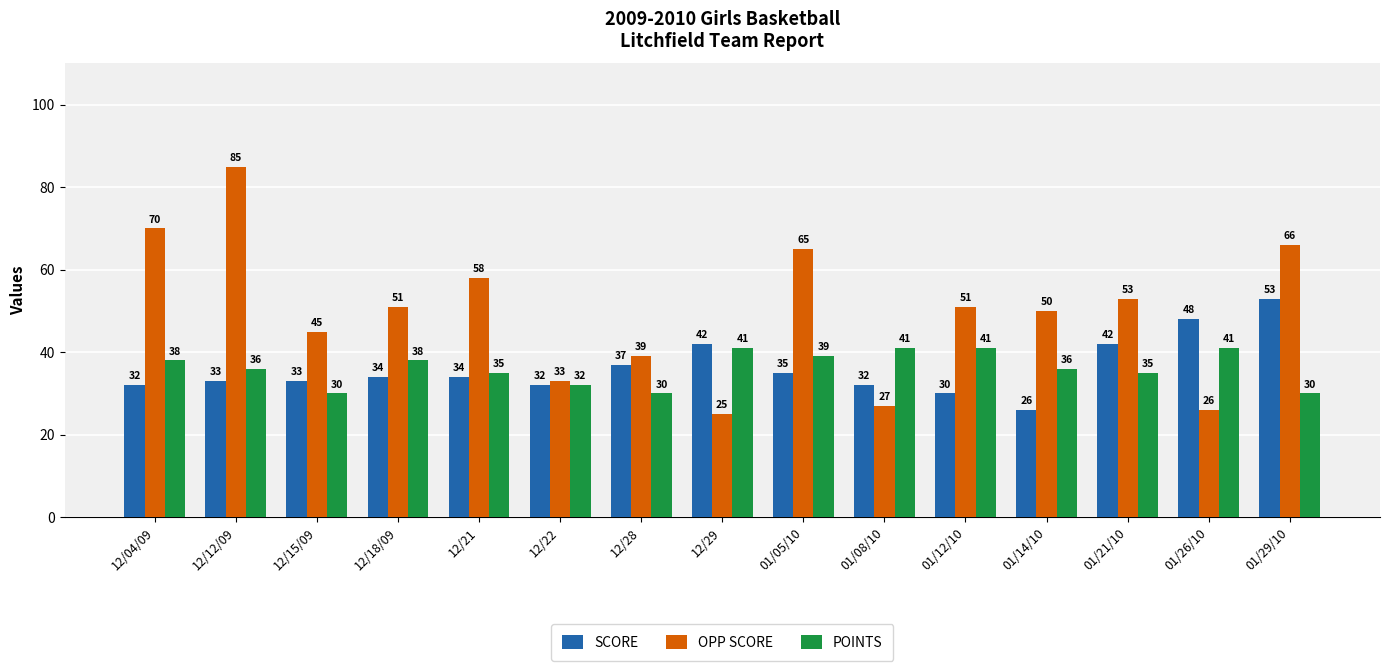

Which category has the lowest value across all series?

12/29